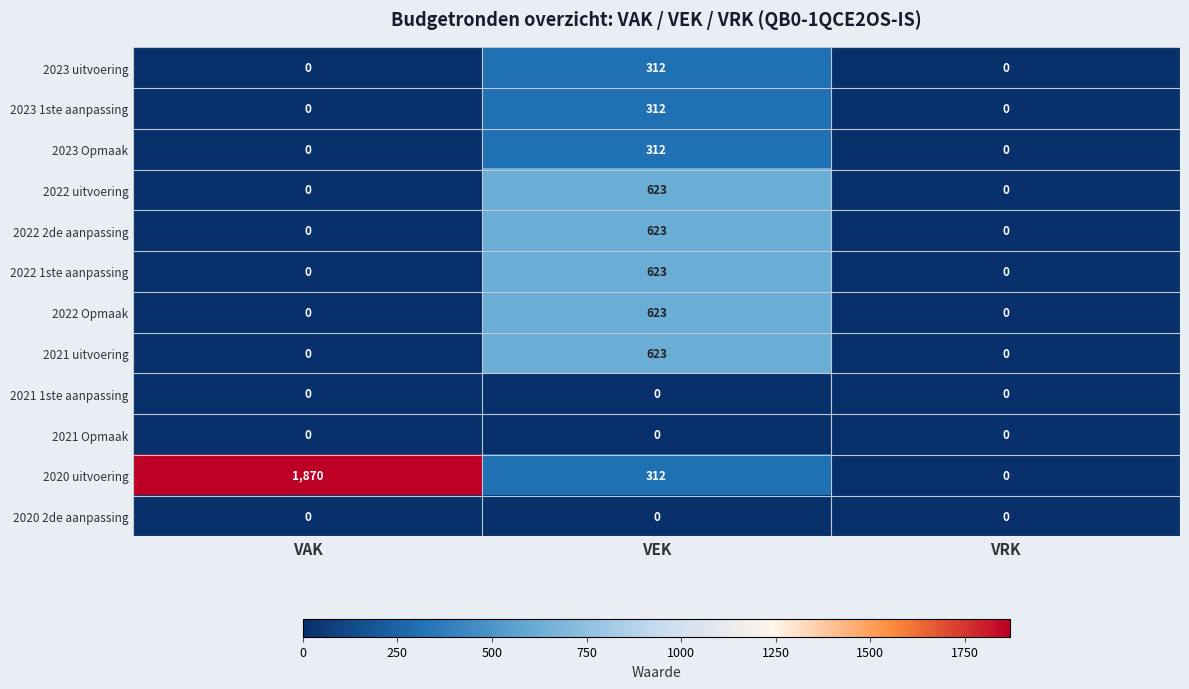

The 2022 Opmaak series shows 623 at VEK. True or false?

True